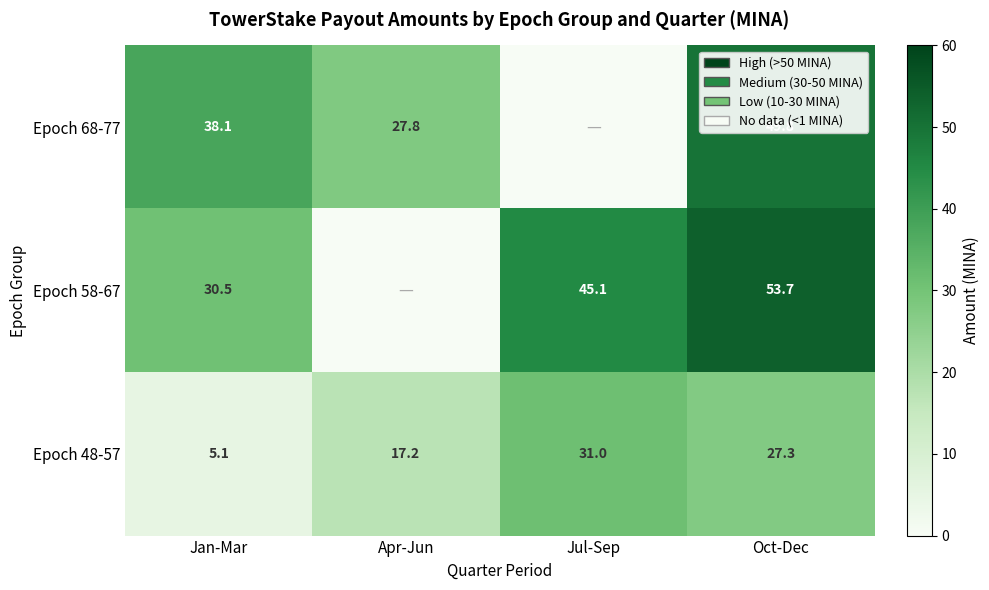

What is the sum of all Epoch 48-57 values?

80.7